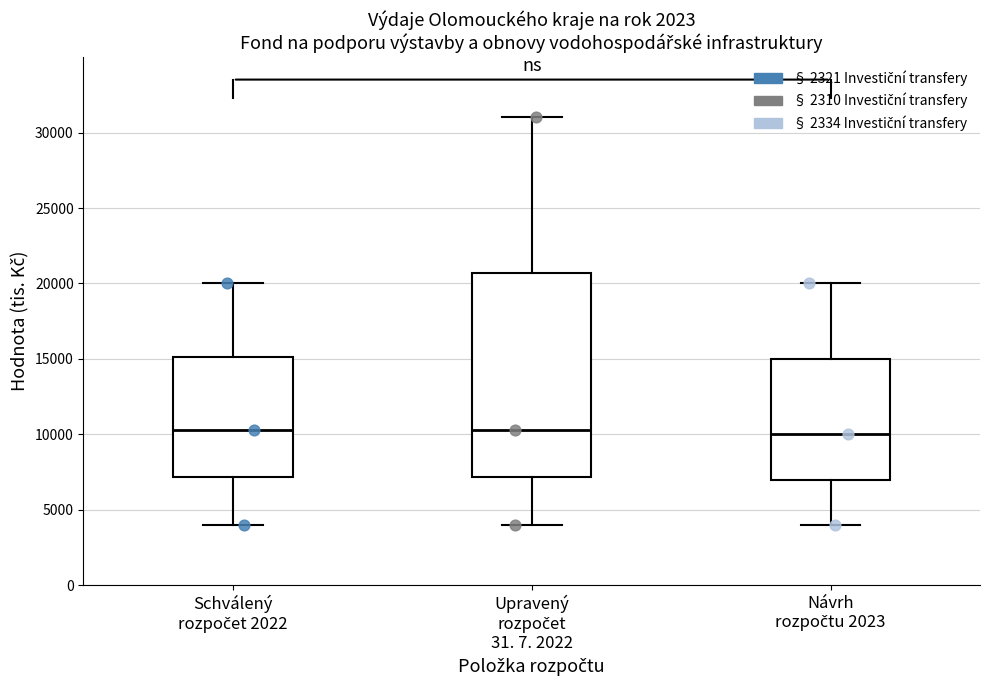

Reading left to right, read every box against the y-axis: the position of its median line, the range the box covers, and the ends of its whiskers. The values are not printed on the chart, so give them approximately, as read against the axis.

Schválený rozpočet 2022: median 10500, box 7000 to 15000, whiskers 4000 to 20000
Upravený rozpočet 31. 7. 2022: median 10500, box 7000 to 20500, whiskers 4000 to 31000
Návrh rozpočtu 2023: median 10000, box 7000 to 15000, whiskers 4000 to 20000